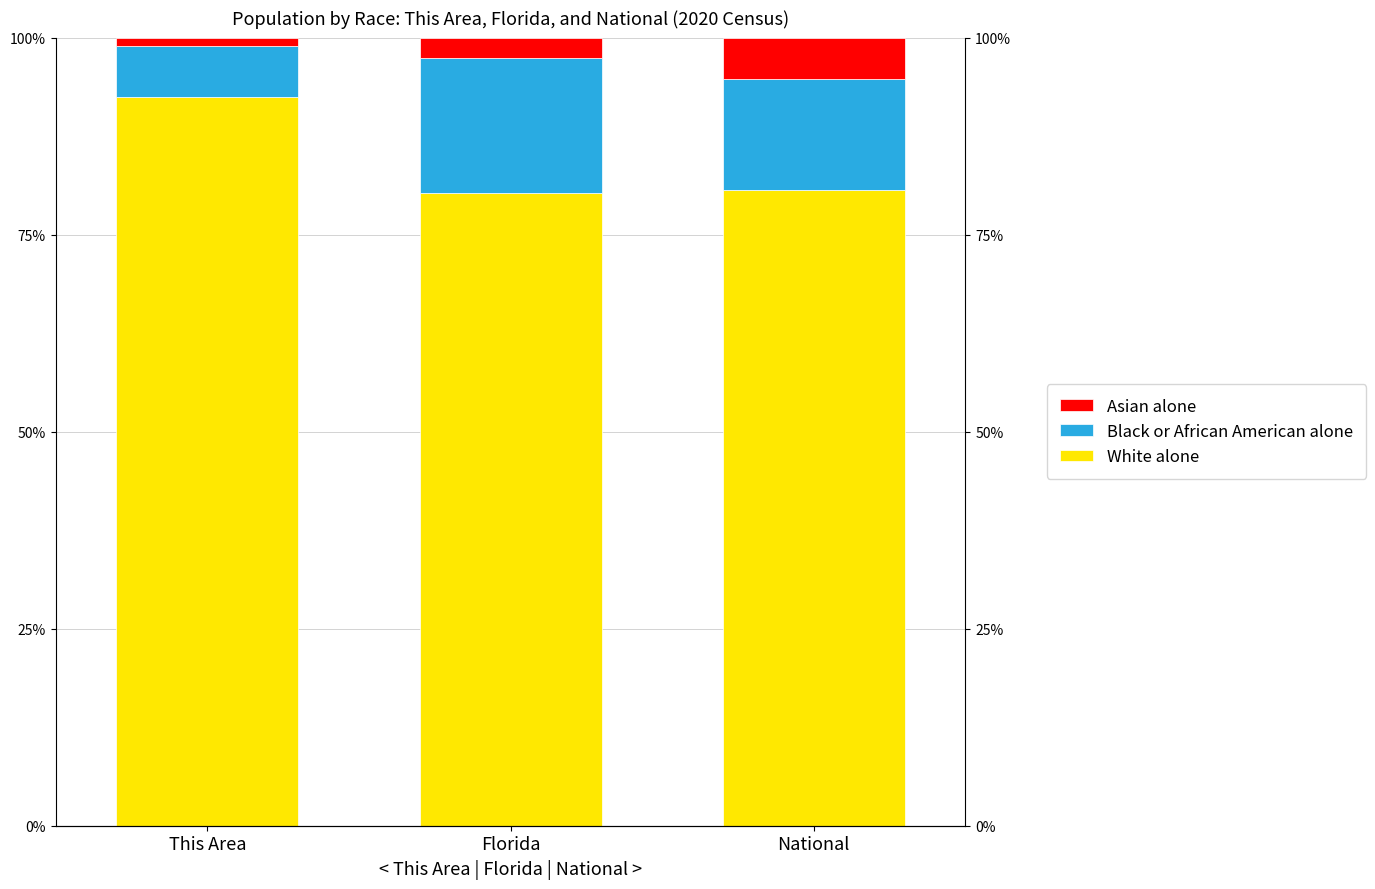

At which category is the sum across all series the highest?

This Area